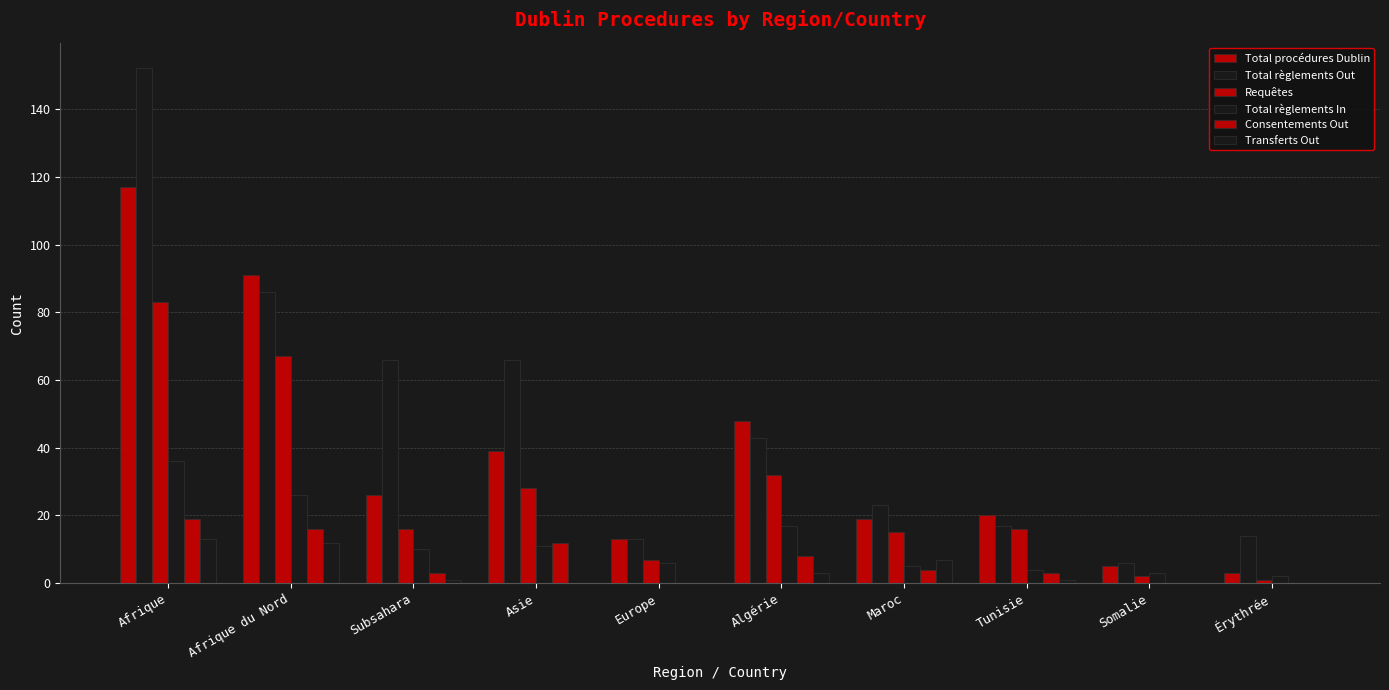

What position from the right is Asie?

7